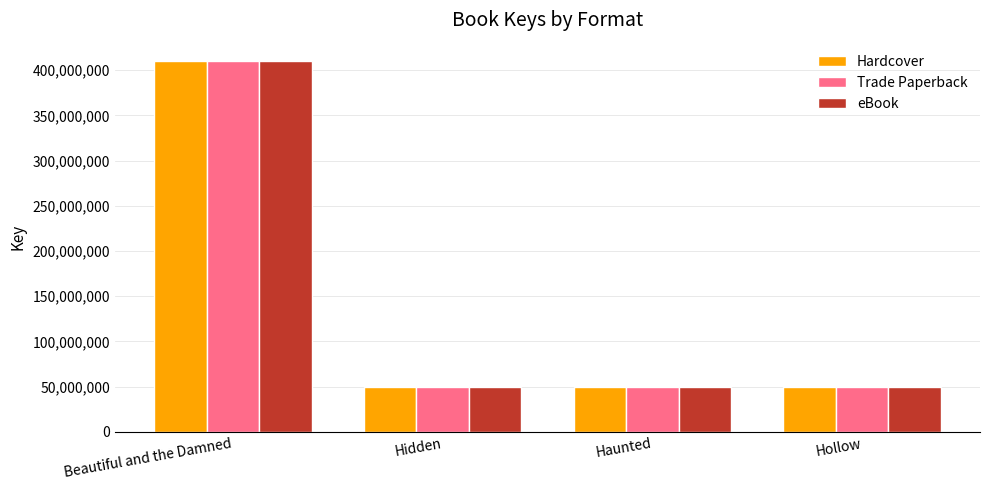

What is the label of the 1st bar from the right?

Hollow